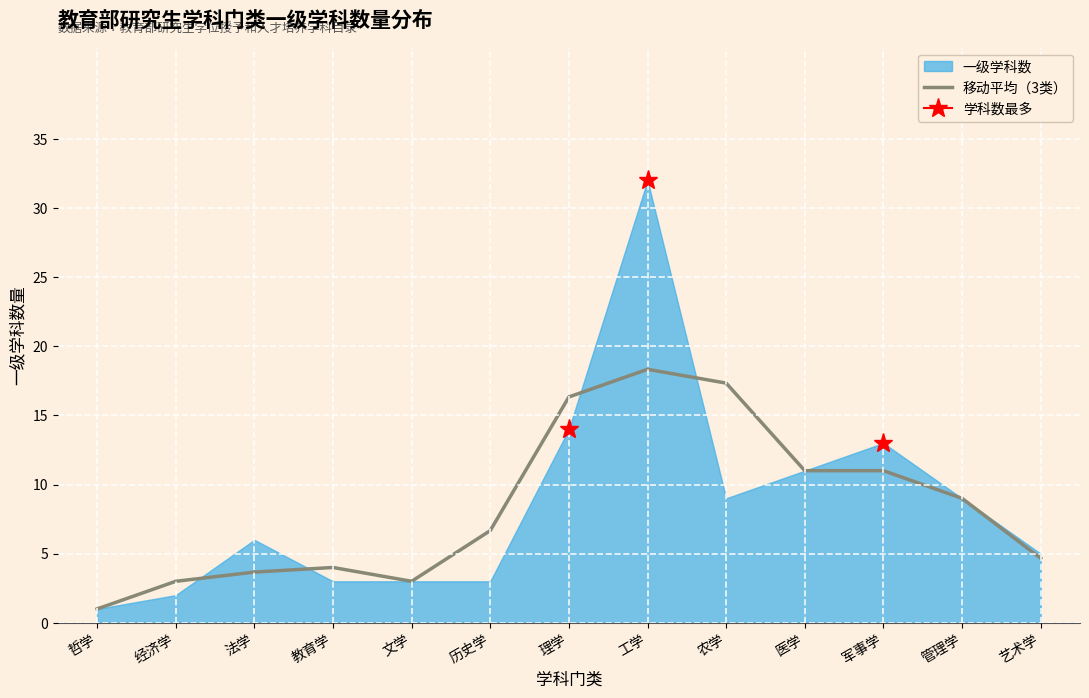

What is the smallest value displayed?

1.0